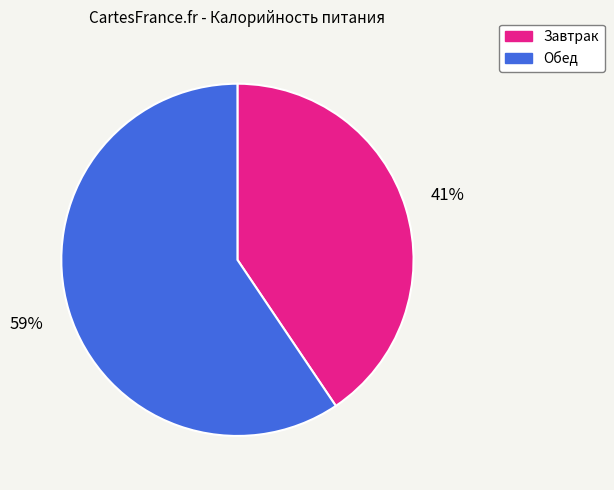

Does Завтрак account for over 50% of the chart?

No